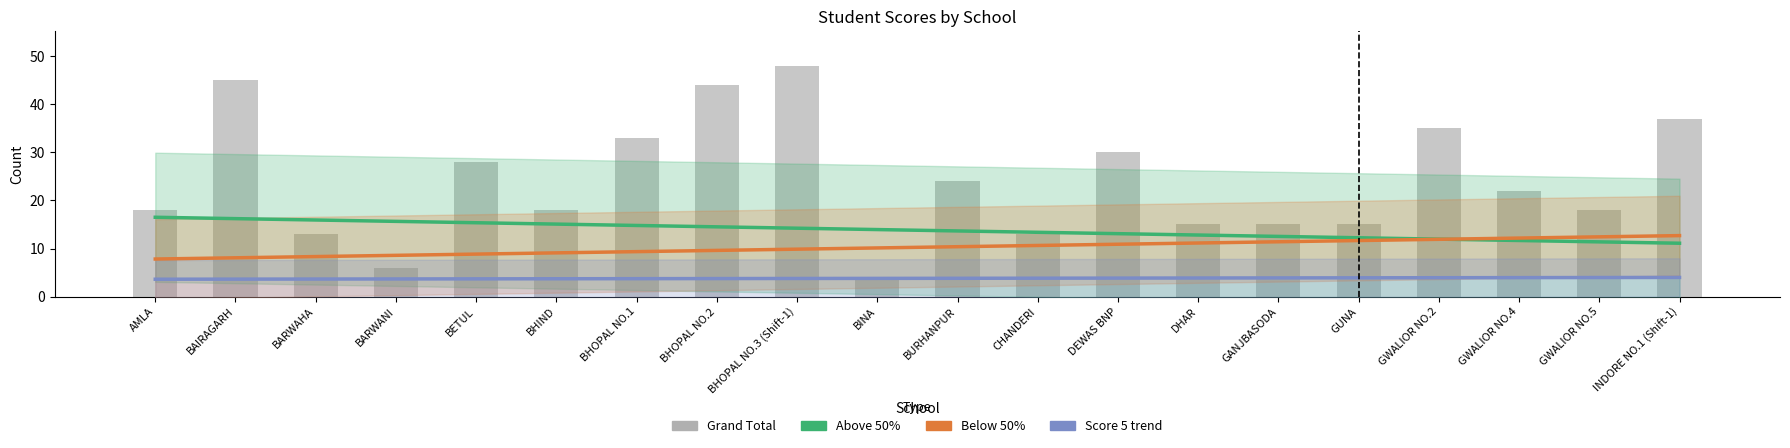

At which label is Score 5 closest to 3?

AMLA